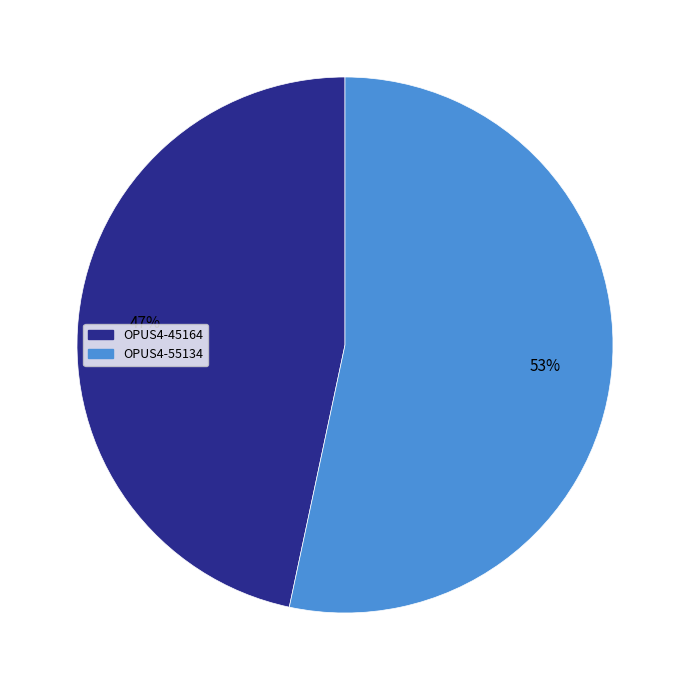

Which slice represents more than half of the pie?

OPUS4-55134